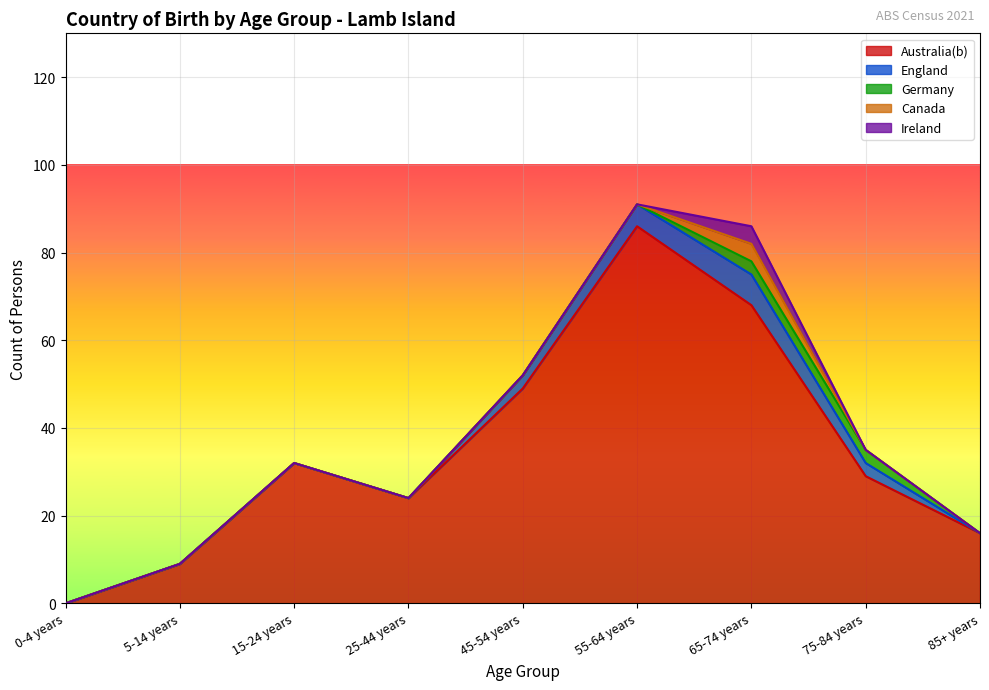

How many Ireland values are between 0 and 1?

8